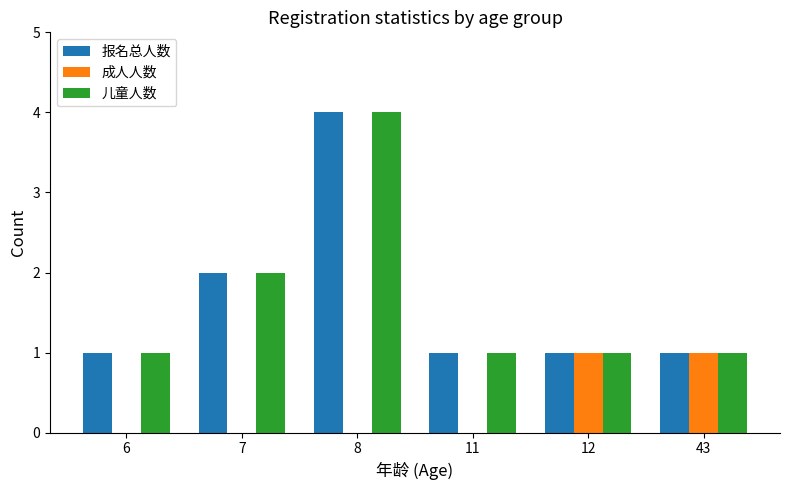

What is the total value across all series at 12?

3